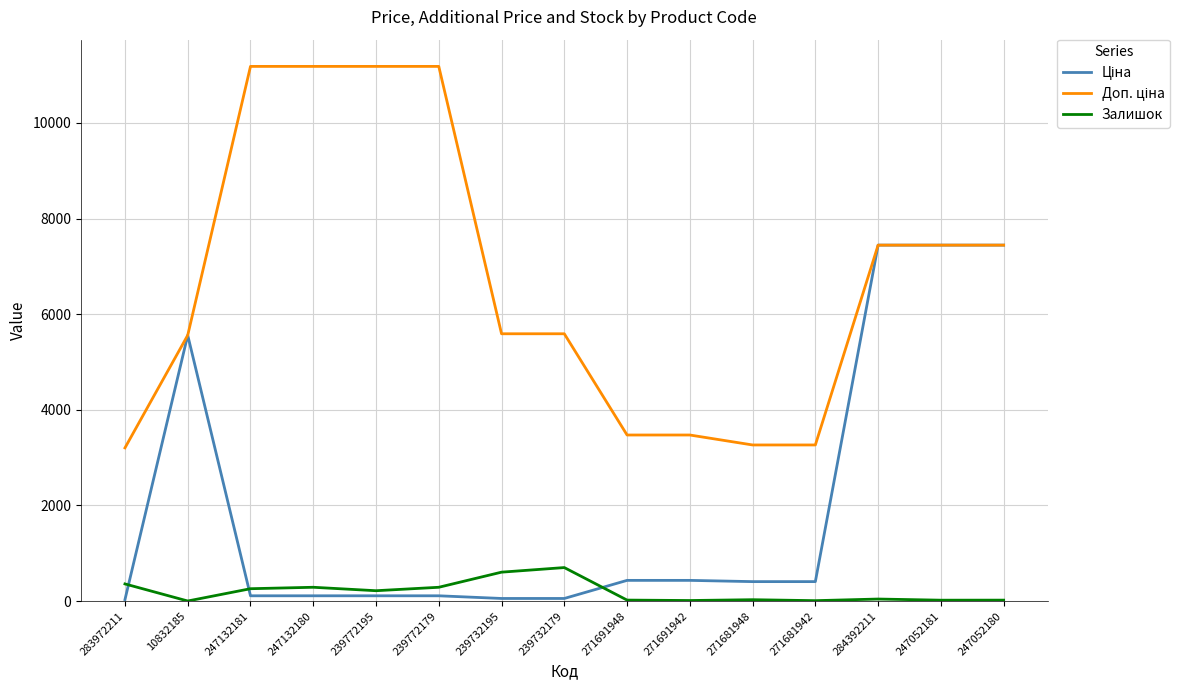

What is the greatest value displayed?

11182.0